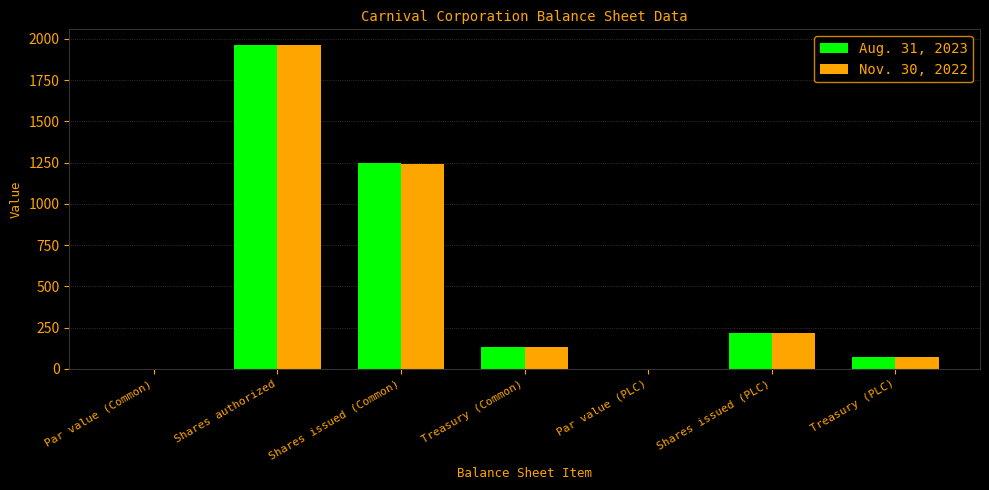

How many groups of bars are there?

7